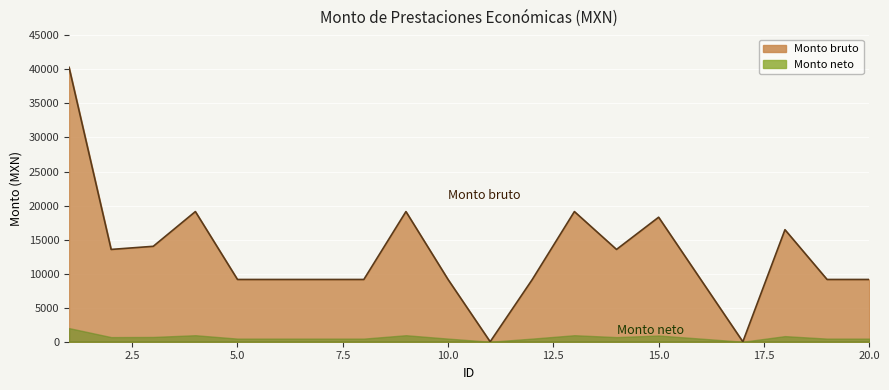

True or false: the data has more than 0 interior local peaks.

True